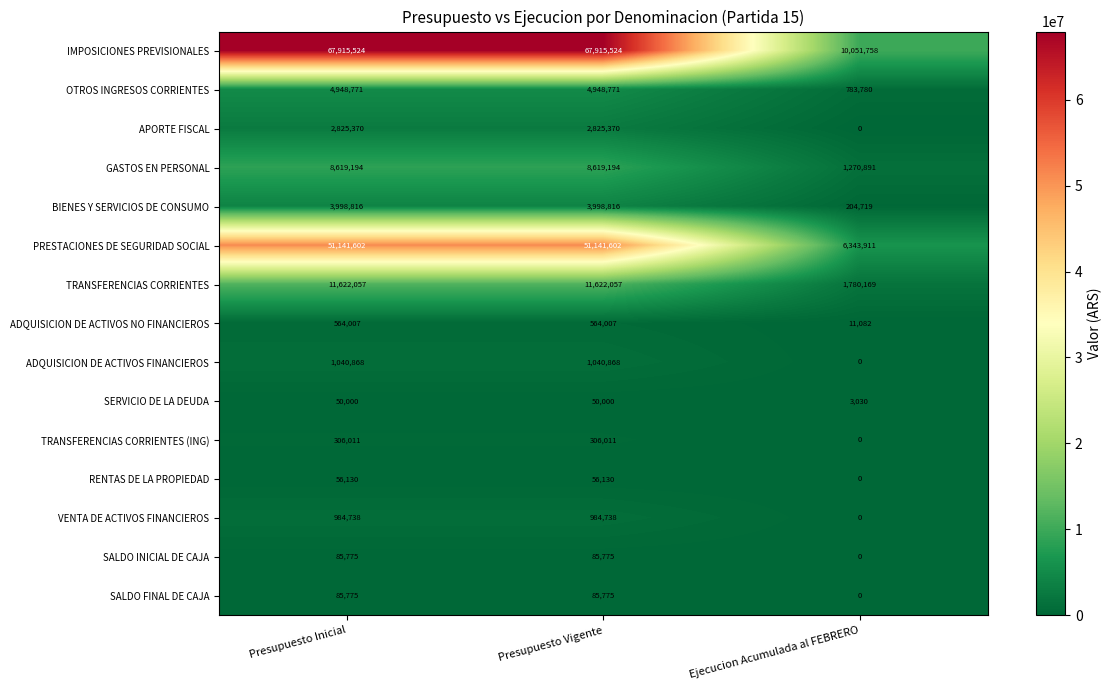

What is the difference between the second highest and minimum values in the GASTOS EN PERSONAL series?

7348303